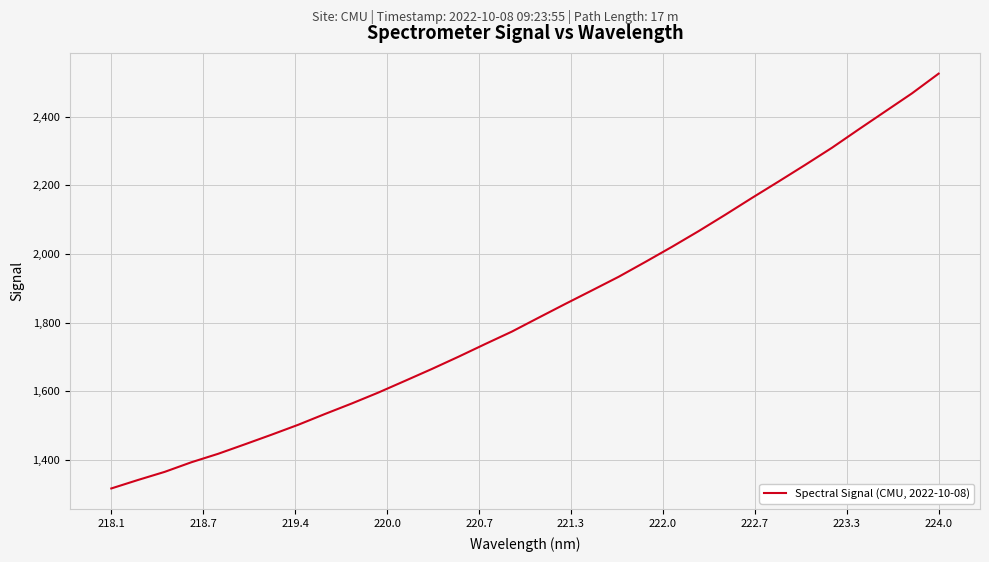

What is the difference between the maximum and minimum values?

1209.1